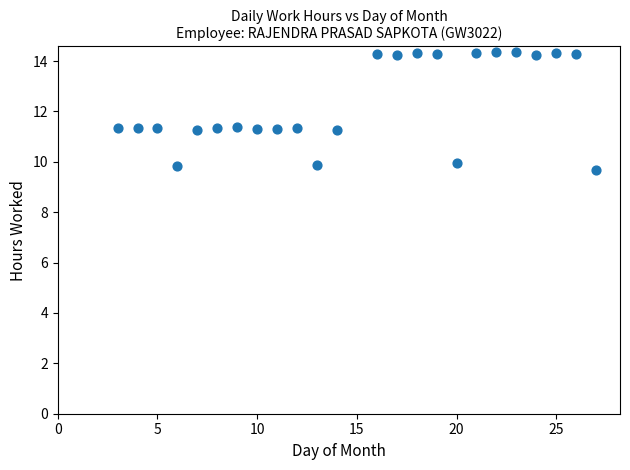

What is the range of X values (max minus min)?

24.0